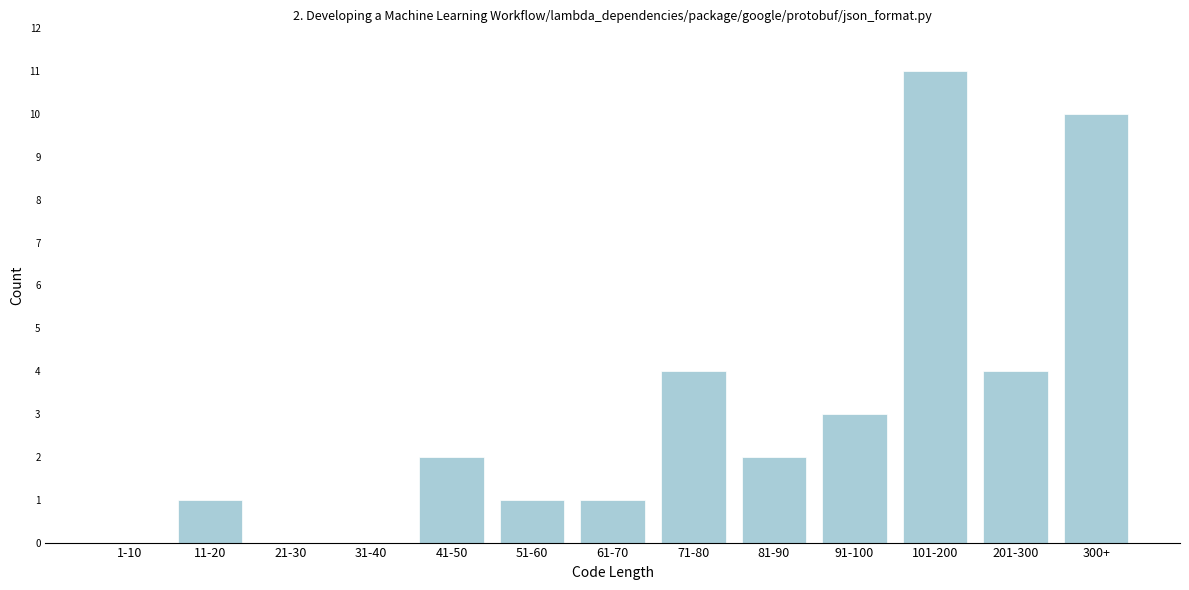

Reading left to right, transcribe all the data shown in this chart.

1-10=0	11-20=1	21-30=0	31-40=0	41-50=2	51-60=1	61-70=1	71-80=4	81-90=2	91-100=3	101-200=11	201-300=4	300+=10